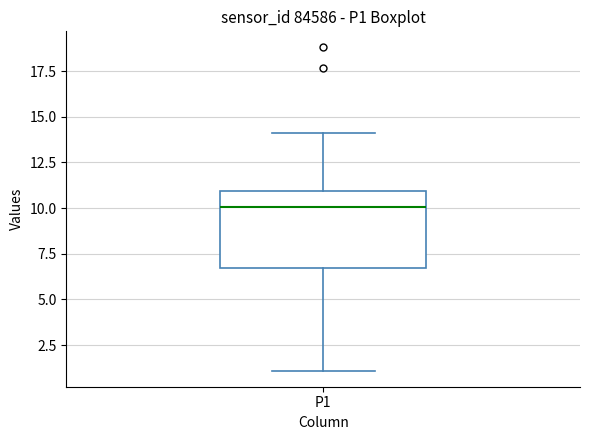

Read this box plot against the y-axis: the position of the median line, the range covered by the box, and the ends of both whiskers. The values are not printed on the chart, so give them approximately, as read against the axis.

median 10.0, box 6.5 to 11.0, whiskers 1.0 to 14.0